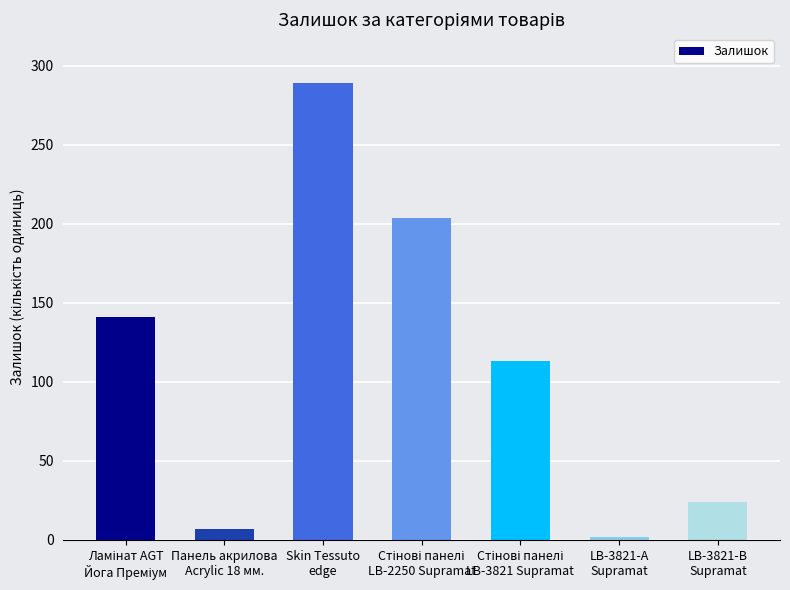

Does the chart contain any negative values?

No